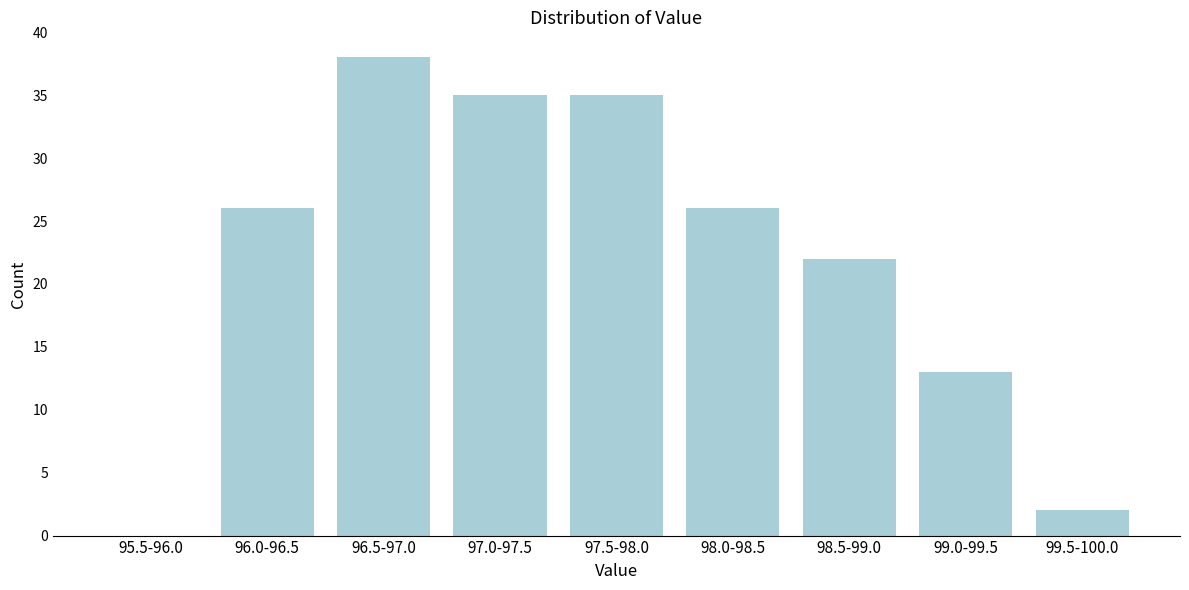

Reading right to left, list all the values displayed in this chart.

99.5-100.0=2	99.0-99.5=13	98.5-99.0=22	98.0-98.5=26	97.5-98.0=35	97.0-97.5=35	96.5-97.0=38	96.0-96.5=26	95.5-96.0=0